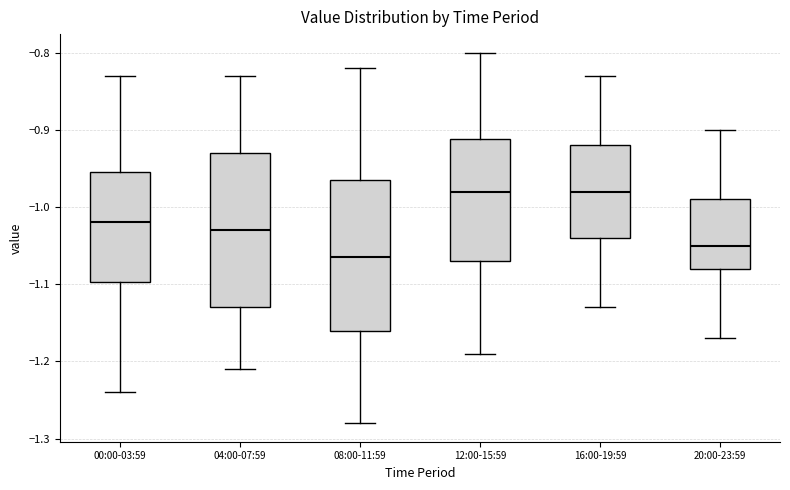

Reading left to right, read every box against the y-axis: the position of its median line, the range the box covers, and the ends of its whiskers. The values are not printed on the chart, so give them approximately, as read against the axis.

00:00-03:59: median -1.02, box -1.10 to -0.95, whiskers -1.24 to -0.83
04:00-07:59: median -1.03, box -1.13 to -0.93, whiskers -1.21 to -0.83
08:00-11:59: median -1.06, box -1.16 to -0.96, whiskers -1.28 to -0.82
12:00-15:59: median -0.98, box -1.07 to -0.91, whiskers -1.19 to -0.80
16:00-19:59: median -0.98, box -1.04 to -0.92, whiskers -1.13 to -0.83
20:00-23:59: median -1.05, box -1.08 to -0.99, whiskers -1.17 to -0.90